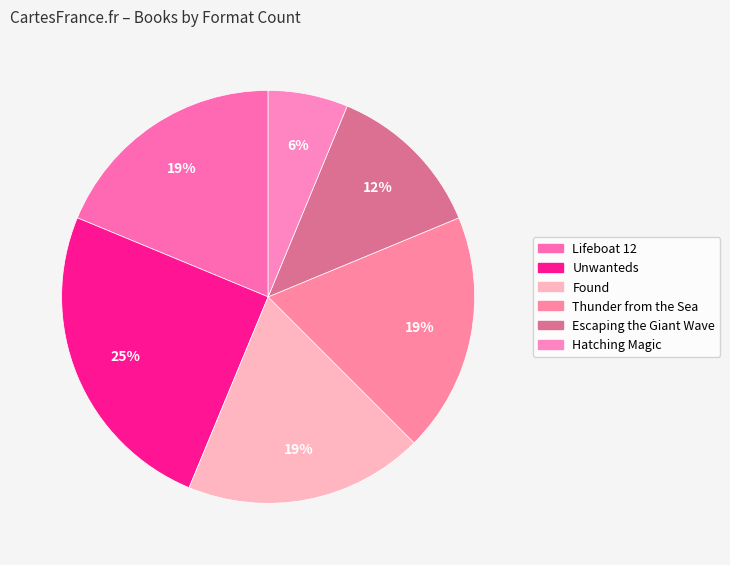

Rank the categories by value from lowest to highest.

Hatching Magic, Escaping the Giant Wave, Lifeboat 12, Found, Thunder from the Sea, Unwanteds